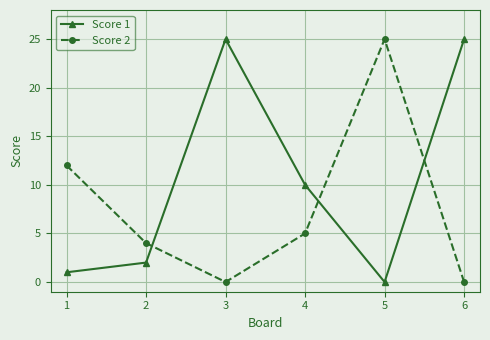

Does the chart have visible grid lines?

Yes